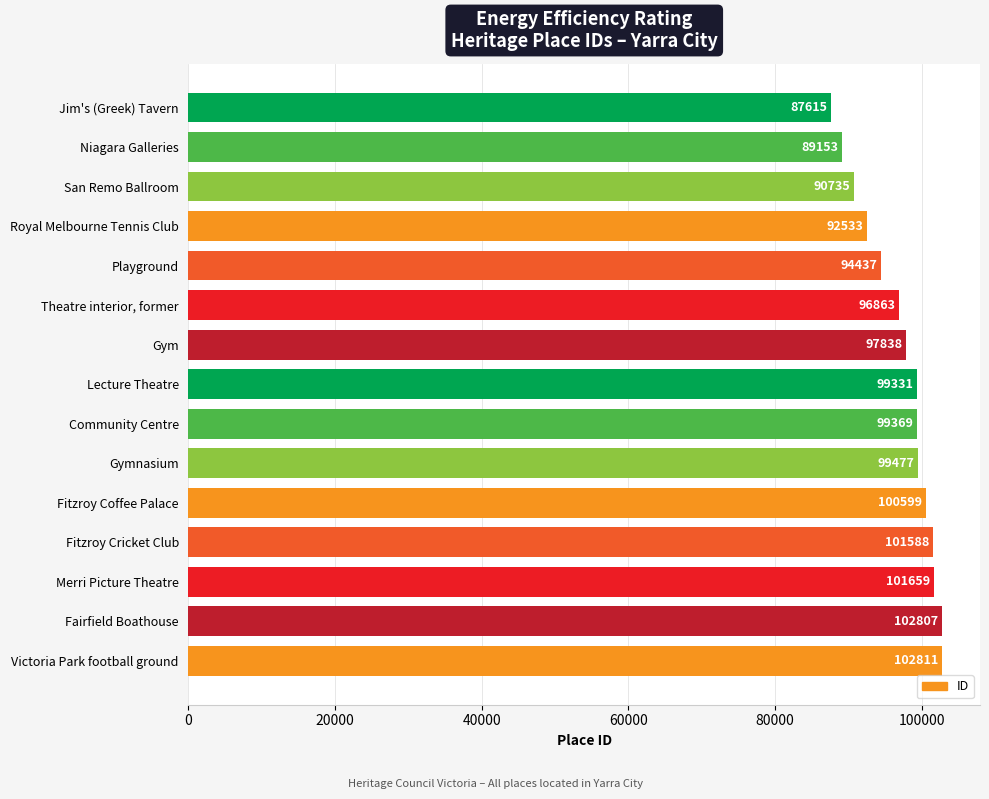

What is the minimum value shown in the chart?

87615